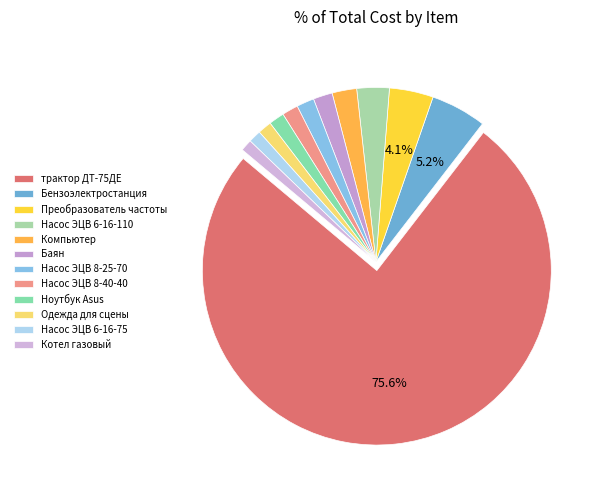

What is the largest slice in the pie chart?

трактор ДТ-75ДЕ